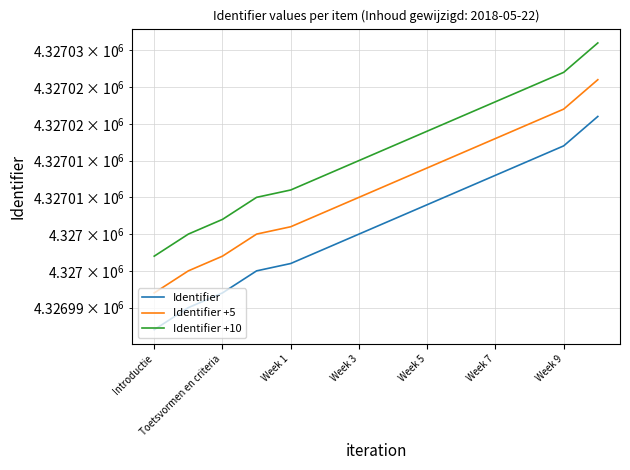

Rank the categories by Identifier +5 value from highest to lowest.

13, 12, 11, 10, 9, 8, 7, Week 9, Week 7, Week 5, Week 3, Week 1, Toetsvormen en criteria, Introductie